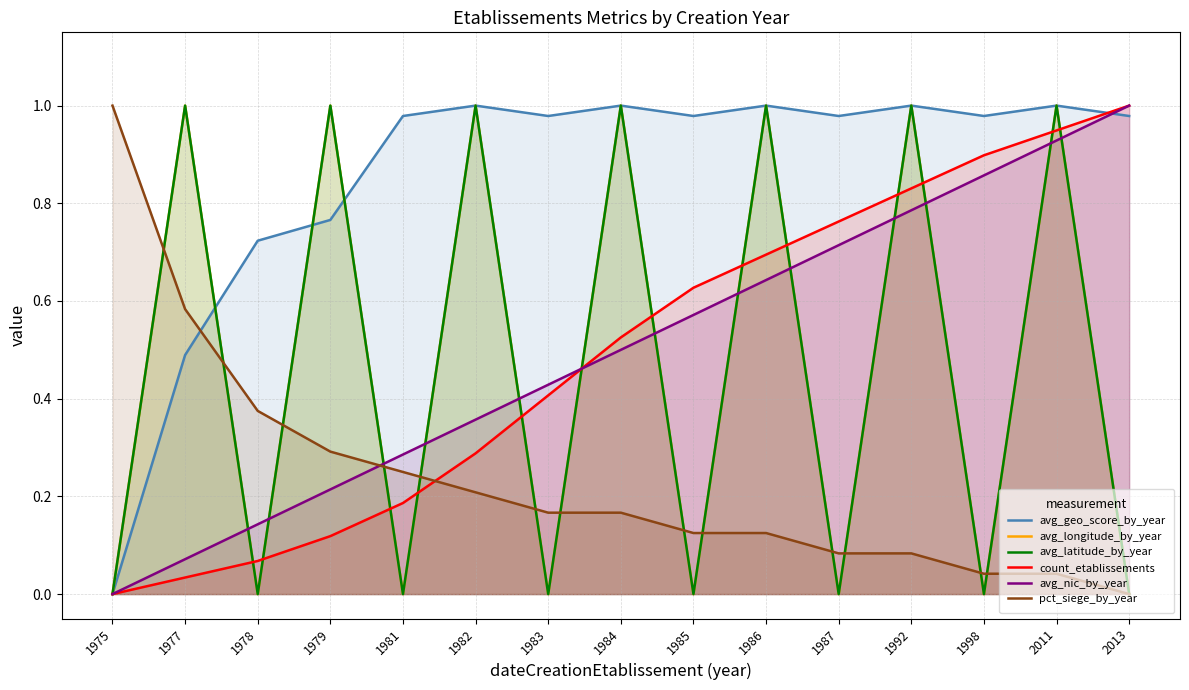

How many lines are shown in the chart?

6